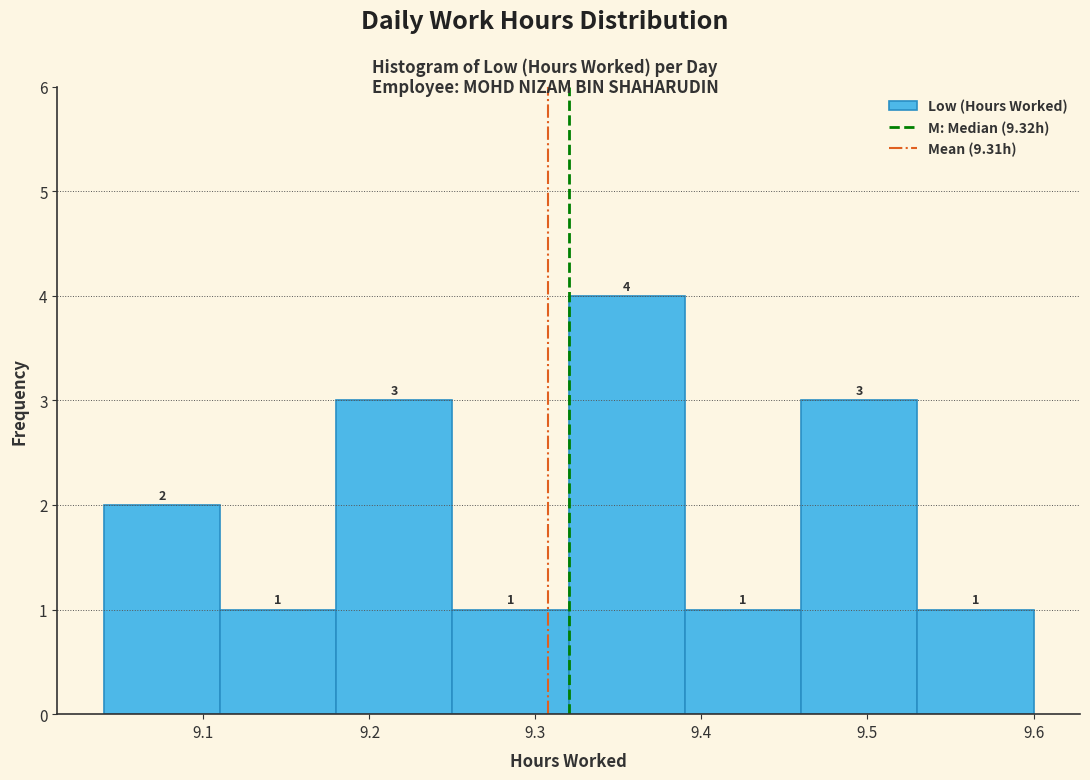

Reading left to right, list every bar in this chart as the range it spans on the x-axis followed by its height.

9.04 to 9.11: 2
9.11 to 9.18: 1
9.18 to 9.25: 3
9.25 to 9.32: 1
9.32 to 9.39: 4
9.39 to 9.46: 1
9.46 to 9.53: 3
9.53 to 9.60: 1